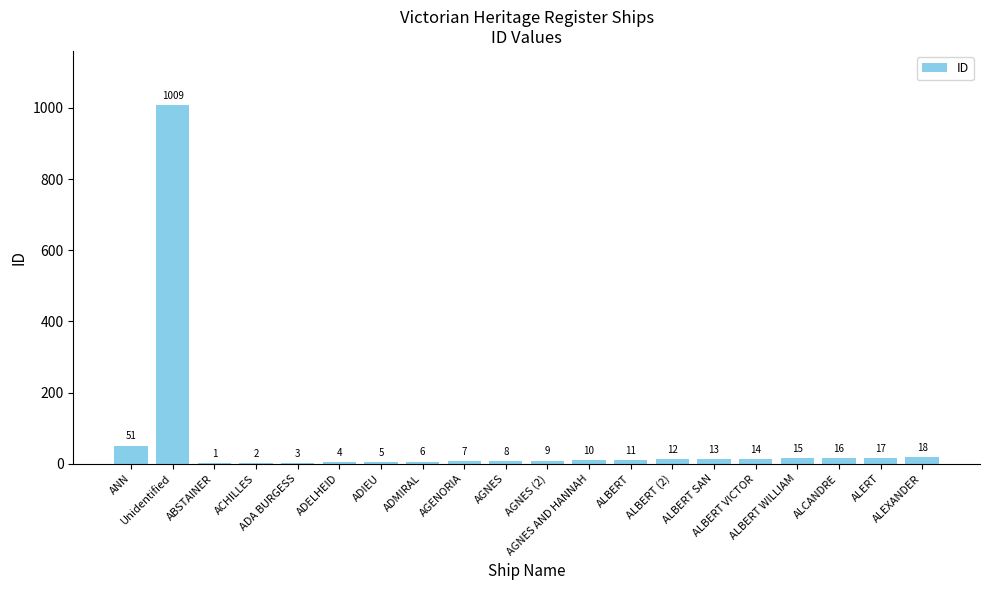

Reading left to right, what are all the values shown in this chart?

51	1009	1	2	3	4	5	6	7	8	9	10	11	12	13	14	15	16	17	18